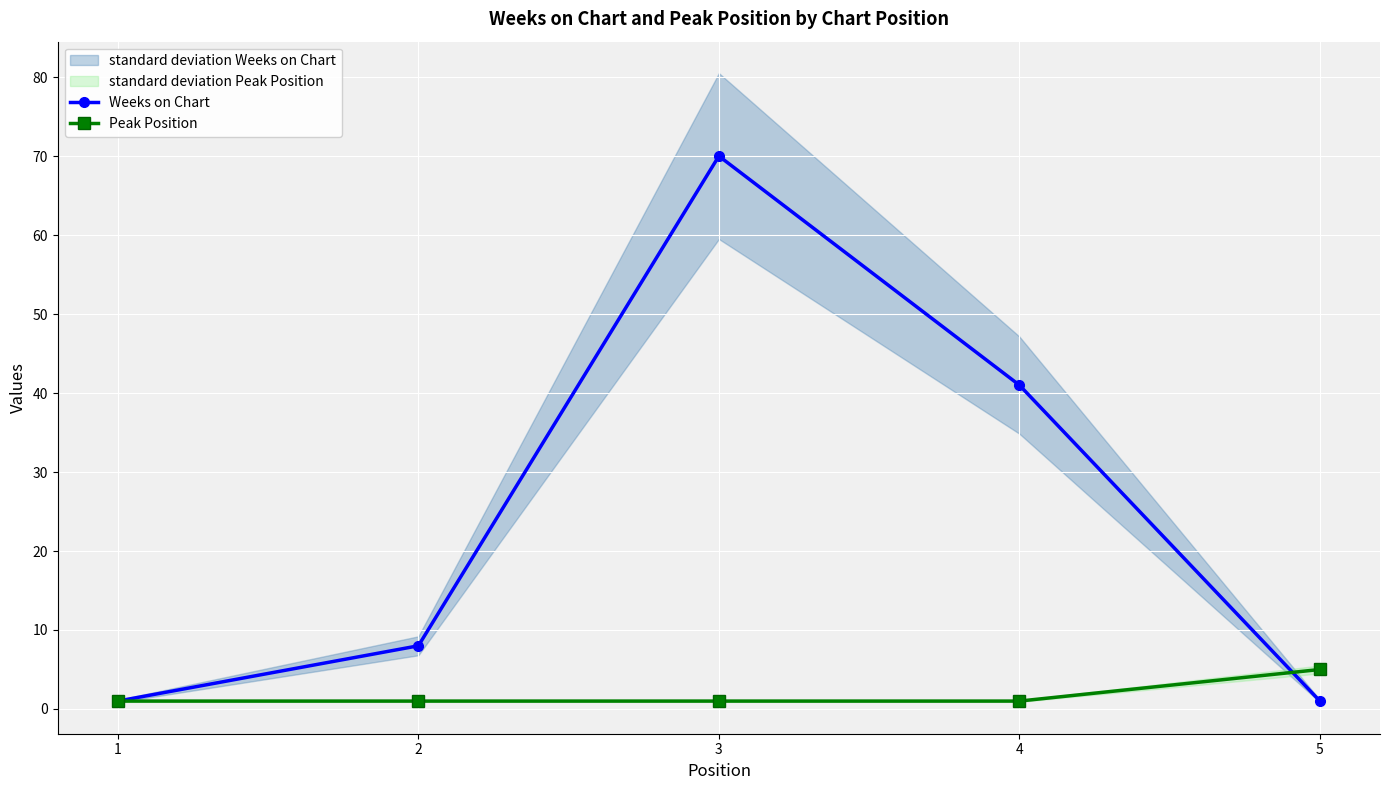

Reading left to right, what are all the values shown in this chart?

Weeks on Chart: 1=1	2=8	3=70	4=41	5=1
Peak Position: 1=1	2=1	3=1	4=1	5=5